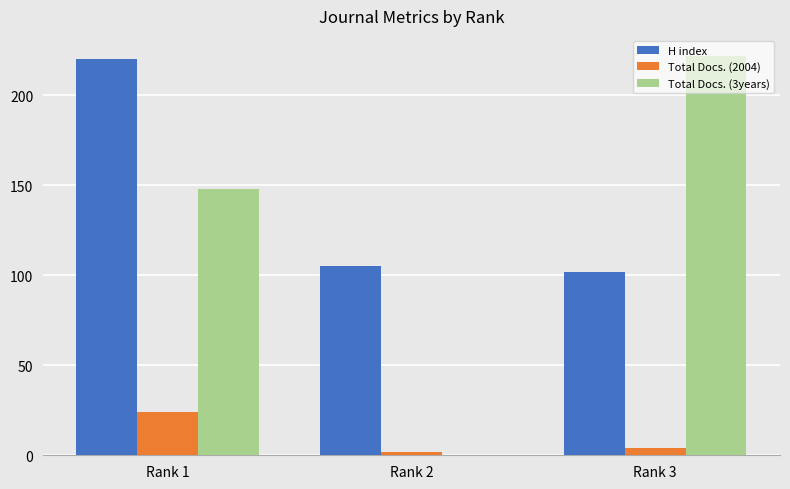

What is the highest value of the Total Docs. (2004) series?

24